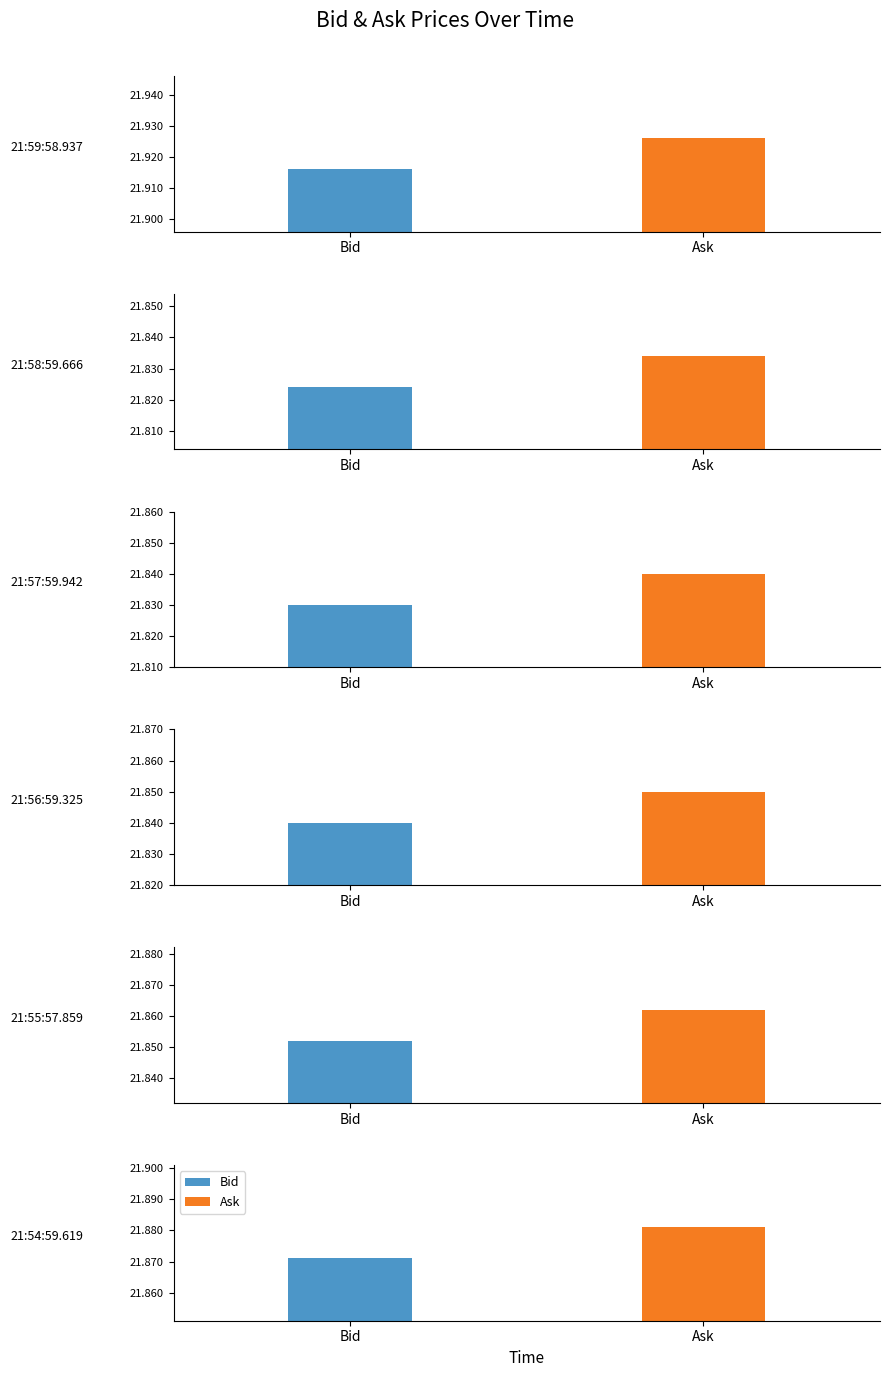

Reading left to right, what are all the values shown in this chart?

Bid: 21:59:58.937=21.9	21:58:59.666=21.8	21:57:59.942=21.8	21:56:59.325=21.8	21:55:57.859=21.9	21:54:59.619=21.9
Ask: 21:59:58.937=21.9	21:58:59.666=21.8	21:57:59.942=21.8	21:56:59.325=21.9	21:55:57.859=21.9	21:54:59.619=21.9